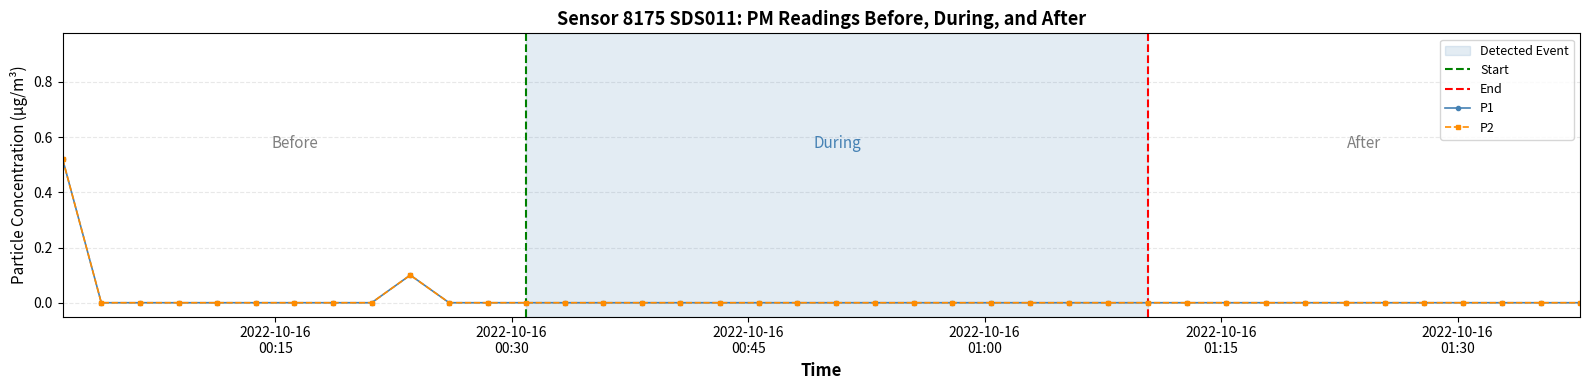

True or false: P1 and P2 intersect in this chart.

False